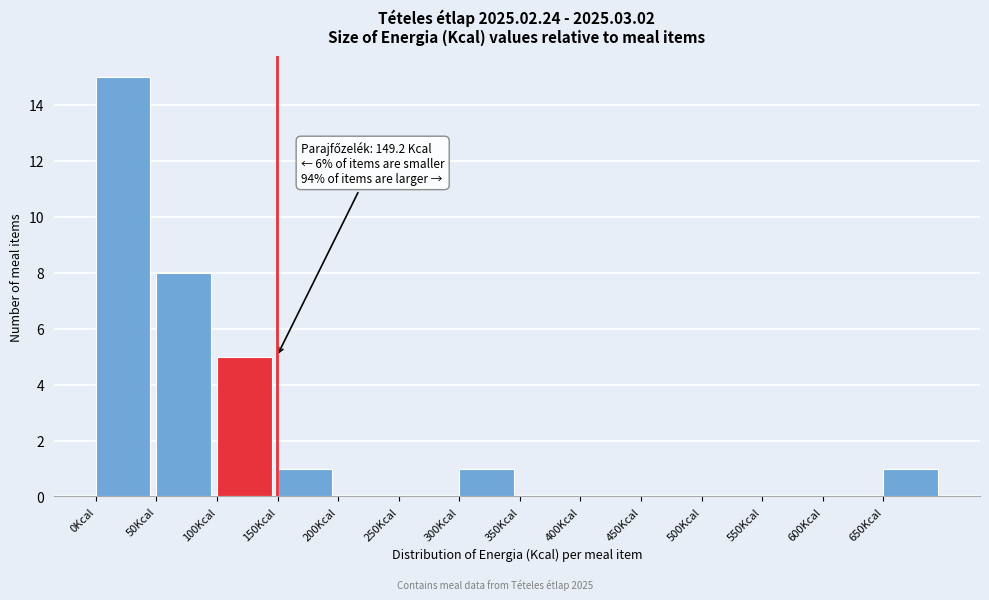

Which range on the x-axis has the tallest bar?

0 to 50